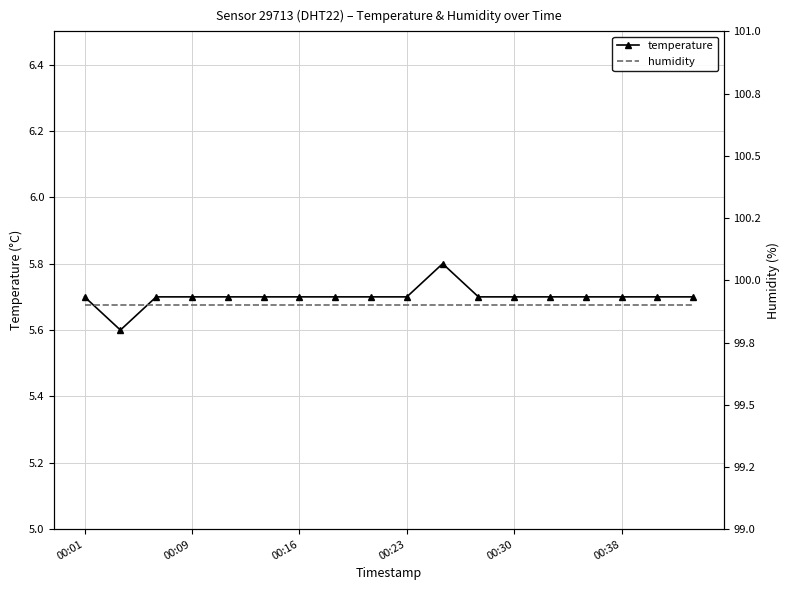

The value of temperature at 00:09 is 1.8. True or false?

False